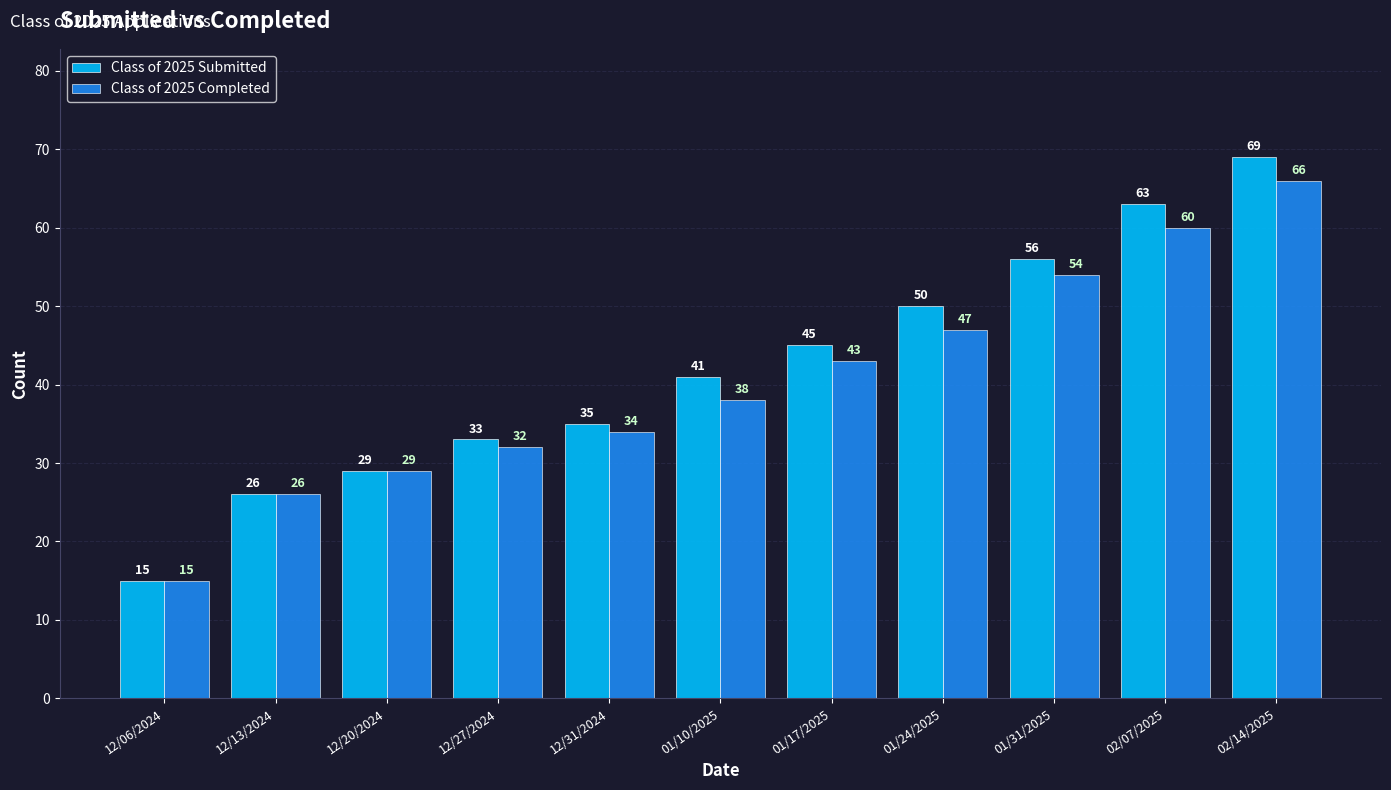

Where is Class of 2025 Submitted nearest to the value 42?

01/10/2025